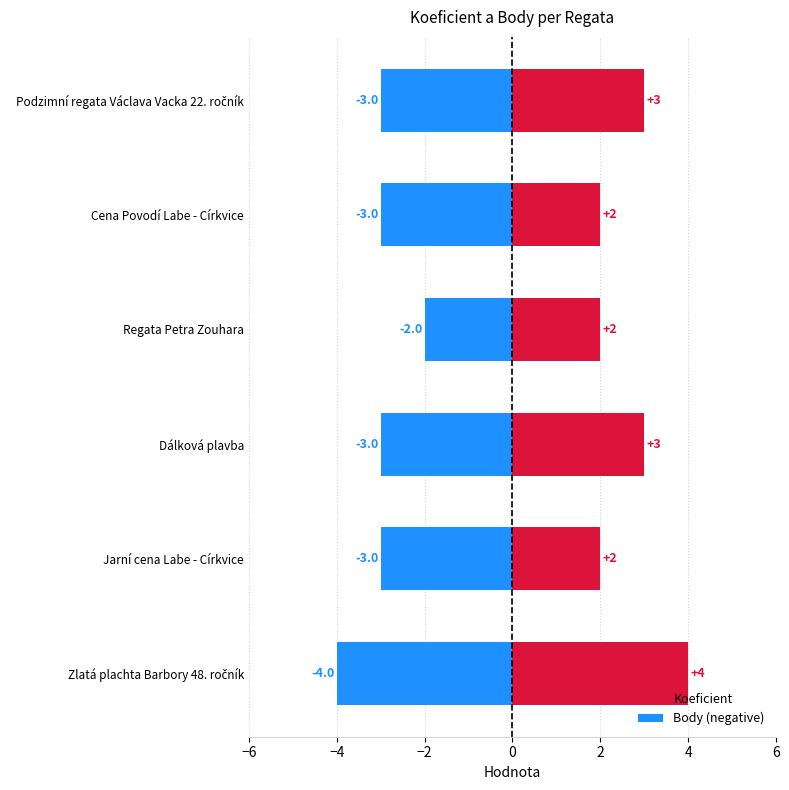

How many values in the Body series exceed 3?

1